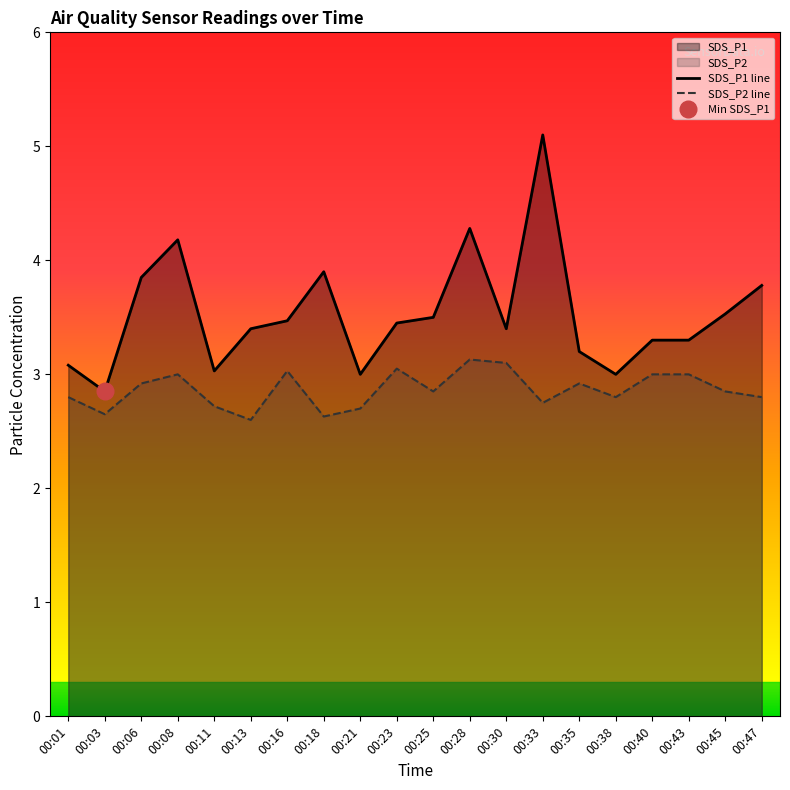

Between 00:06 and 00:25, which series saw the biggest shift?

SDS_P1